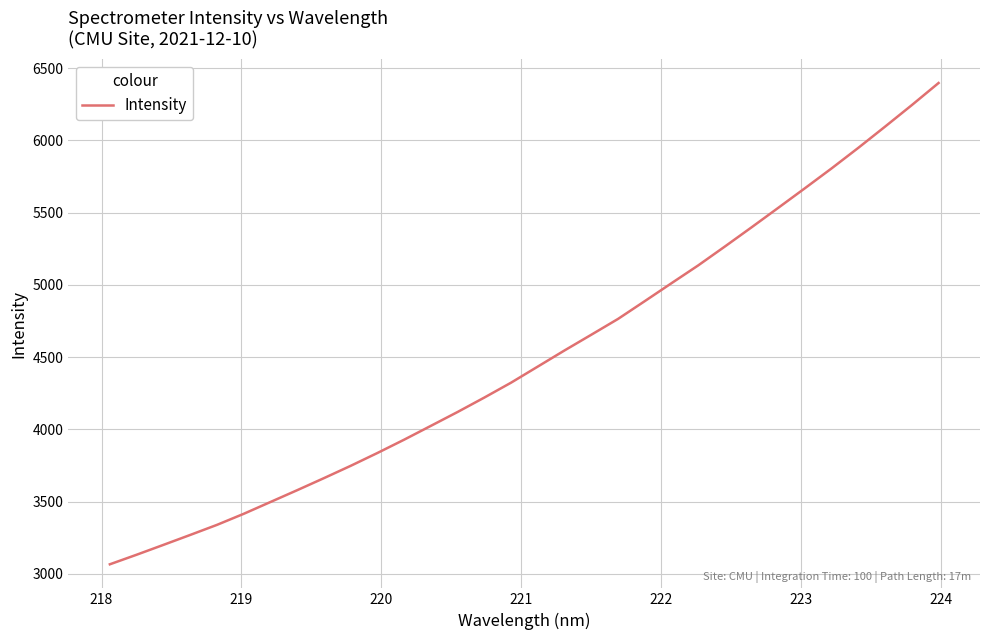

What is the difference between the maximum and minimum values?

3331.6